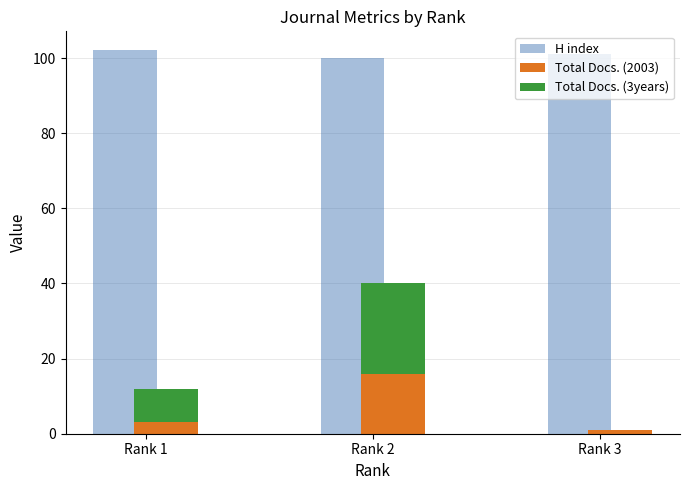

The H index series shows 177 at Rank 2. True or false?

False